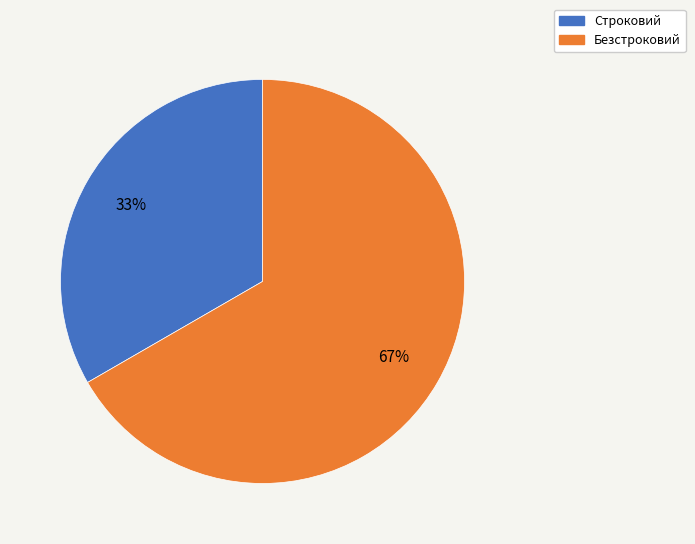

Does Строковий represent more than half of the total?

No